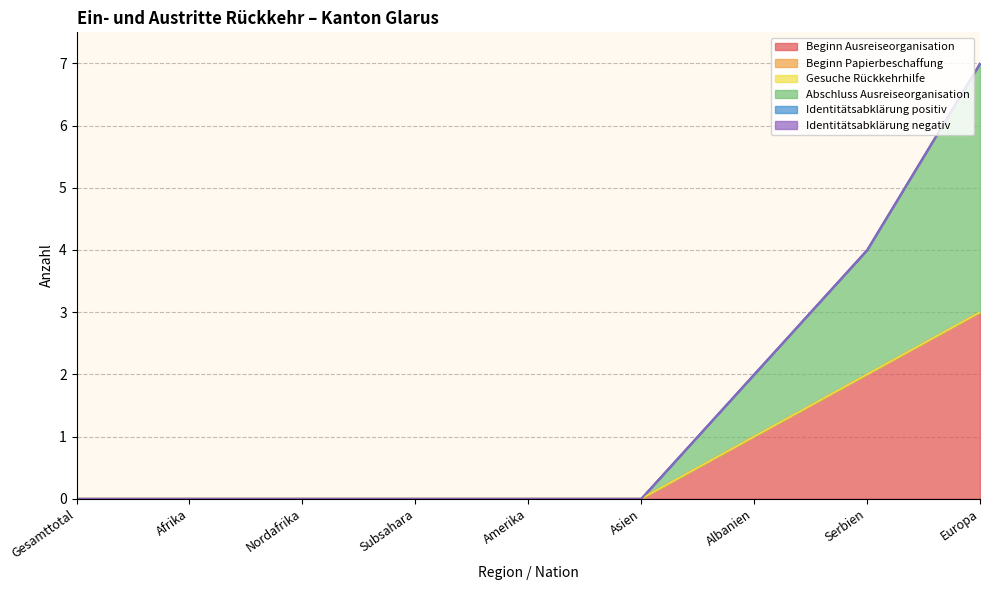

Which series has the widest spread of values?

Abschluss Ausreiseorganisation